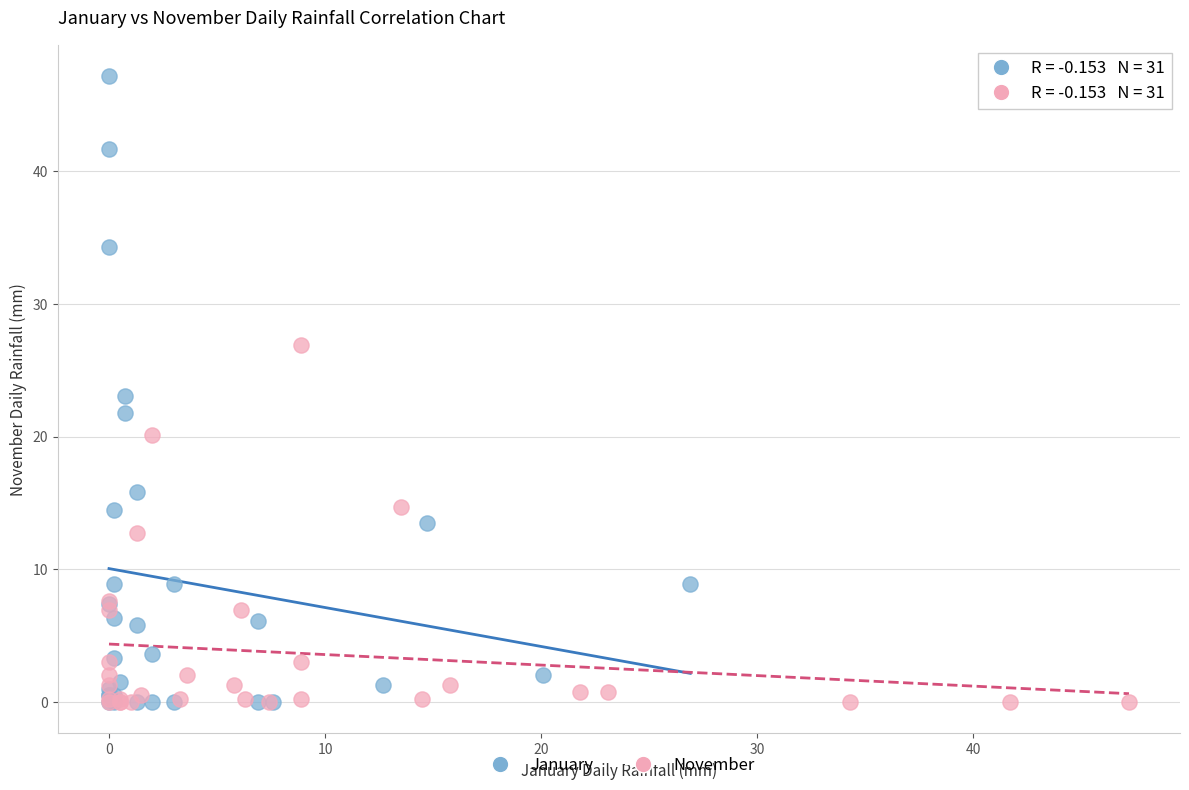

Which series has the widest spread of Y values?

January